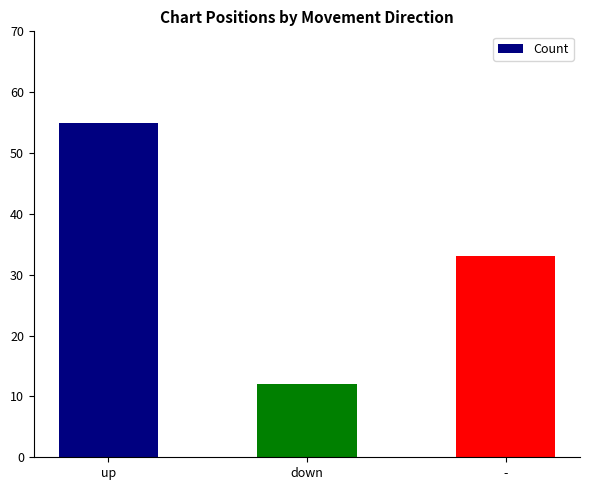

How many data points are less than 33?

1